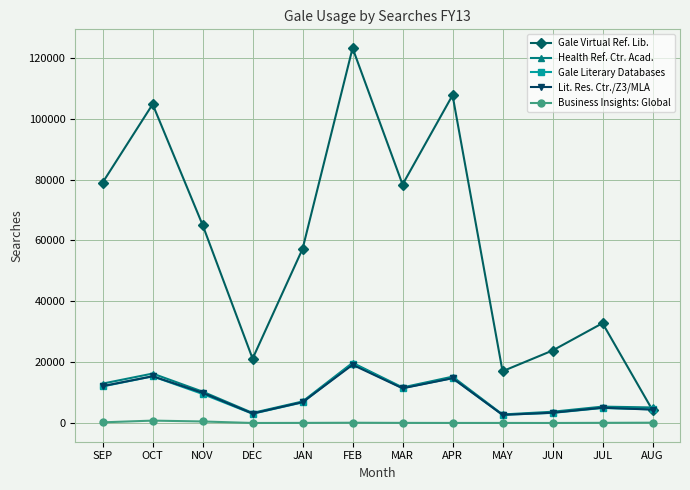

Which series has the largest range (max minus min)?

Gale Virtual Ref. Lib.